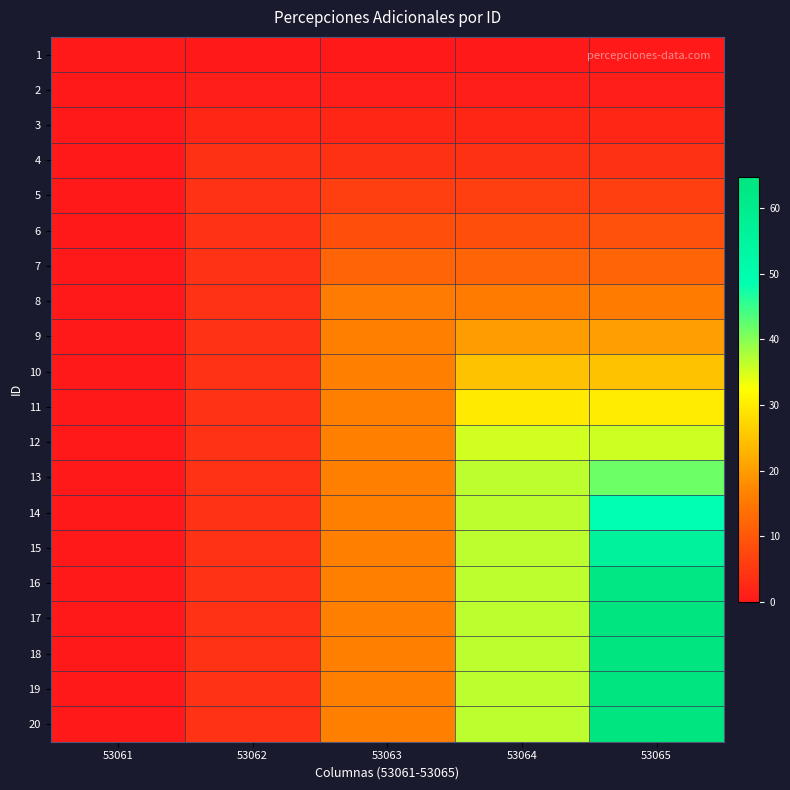

Reading left to right, extract all data points from this chart.

1: 53061=0.0	53062=0.2	53063=0.2	53064=0.2	53065=0.2
2: 53061=0.0	53062=1.0	53063=1.0	53064=1.0	53065=1.0
3: 53061=0.0	53062=2.1	53063=2.2	53064=2.2	53065=2.2
4: 53061=0.0	53062=3.8	53063=3.9	53064=3.9	53065=4.0
5: 53061=0.0	53062=4.2	53063=6.1	53064=6.1	53065=6.2
6: 53061=0.0	53062=4.2	53063=8.8	53064=8.9	53065=8.9
7: 53061=0.0	53062=4.2	53063=12.0	53064=12.0	53065=12.1
8: 53061=0.0	53062=4.2	53063=15.6	53064=15.7	53065=15.8
9: 53061=0.0	53062=4.2	53063=16.4	53064=19.9	53065=20.0
10: 53061=0.0	53062=4.2	53063=16.4	53064=24.6	53065=24.7
11: 53061=0.0	53062=4.2	53063=16.4	53064=29.8	53065=29.9
12: 53061=0.0	53062=4.2	53063=16.4	53064=35.4	53065=35.6
13: 53061=0.0	53062=4.2	53063=16.4	53064=36.6	53065=41.7
14: 53061=0.0	53062=4.2	53063=16.4	53064=36.6	53065=48.4
15: 53061=0.0	53062=4.2	53063=16.4	53064=36.6	53065=55.6
16: 53061=0.0	53062=4.2	53063=16.4	53064=36.6	53065=63.2
17: 53061=0.0	53062=4.2	53063=16.4	53064=36.6	53065=64.8
18: 53061=0.0	53062=4.2	53063=16.4	53064=36.6	53065=64.8
19: 53061=0.0	53062=4.2	53063=16.4	53064=36.6	53065=64.8
20: 53061=0.0	53062=4.2	53063=16.4	53064=36.6	53065=64.8